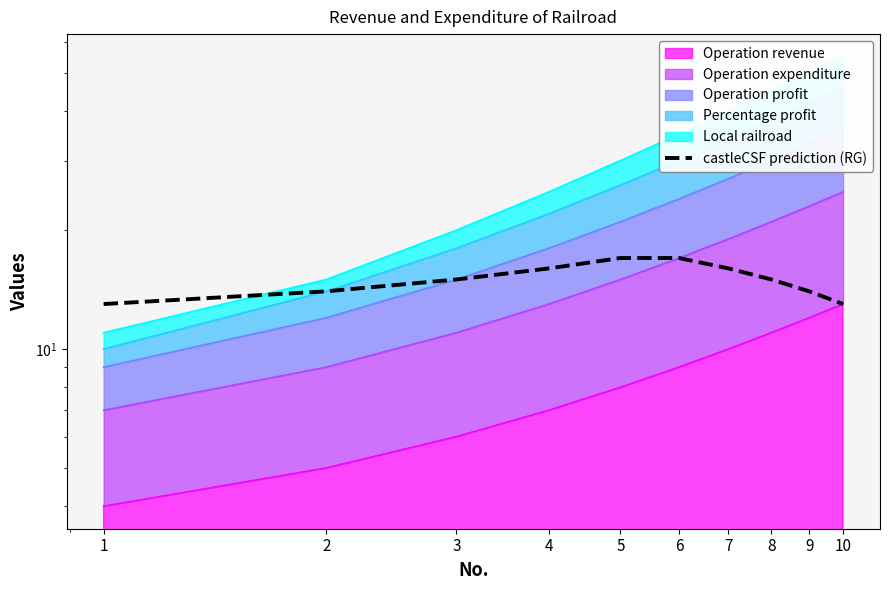

What is the approximate value at 2?

14